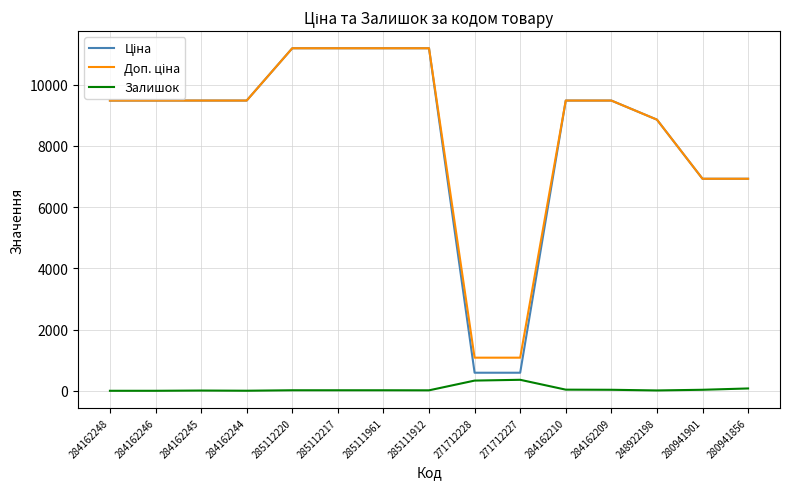

Does the chart display data point markers on the line(s)?

No